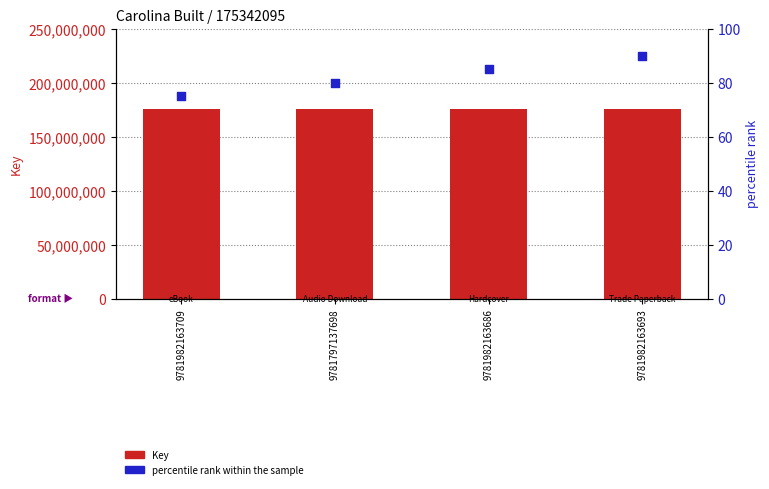

Which series has the largest total across all categories?

Key